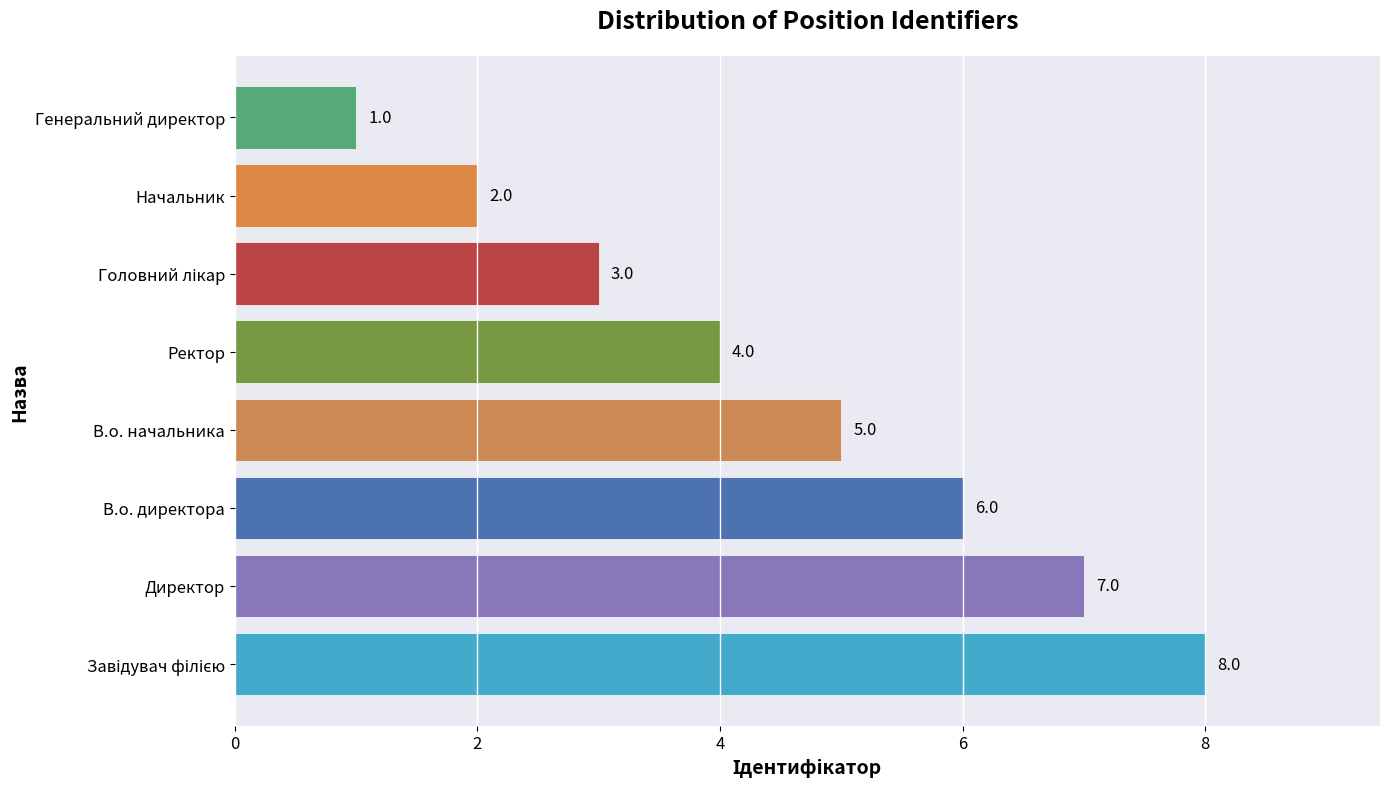

What is the sum of all values?

36